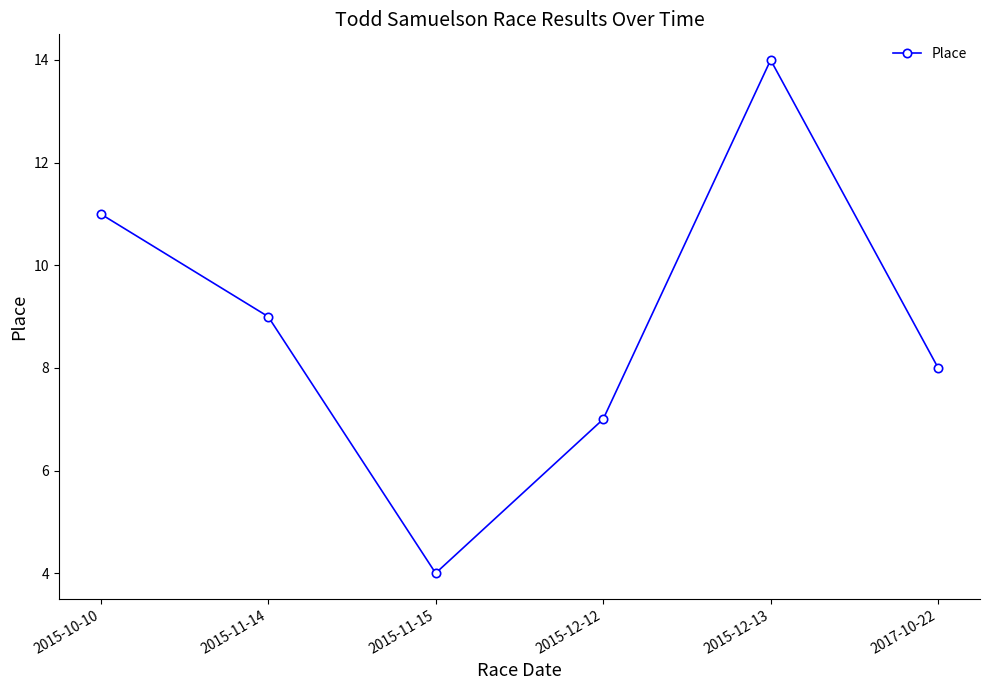

Is it true that the value at 2015-12-12 is 7?

True